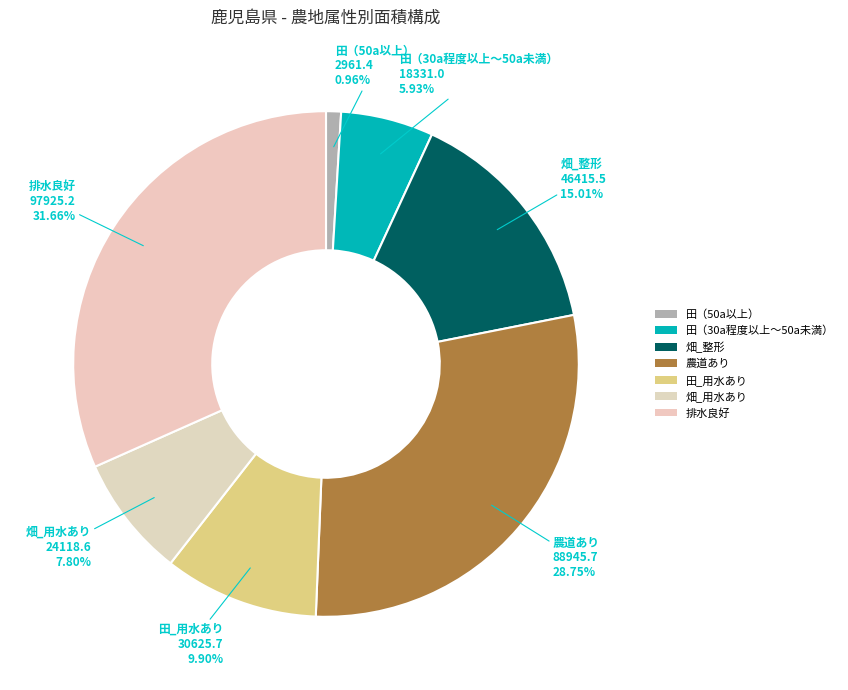

Which category has the biggest portion of the pie?

排水良好